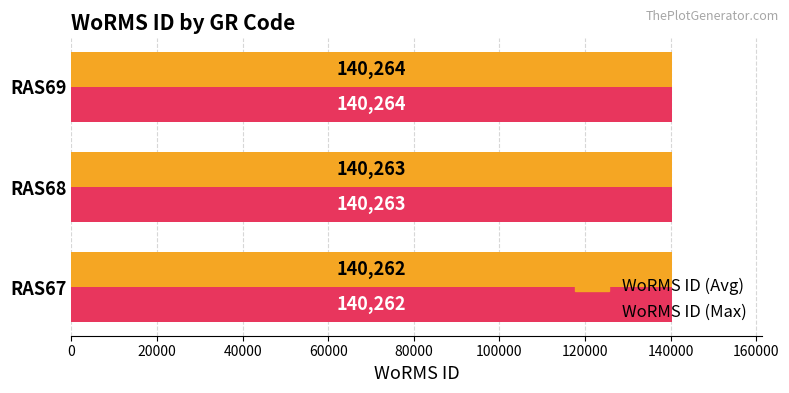

The value at RAS67 is 140262. True or false?

True